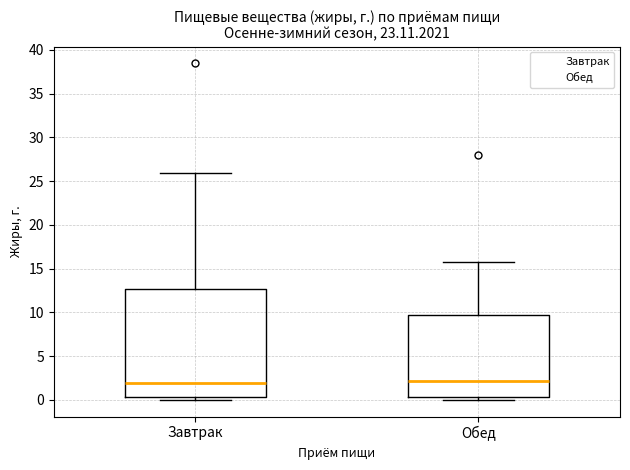

Reading left to right, transcribe this box plot: for each box, give where its median line is, the range the box spans, and where its two whiskers end, as read against the y-axis. The values are not printed on the chart, so give them approximately, as read against the axis.

Завтрак: median 2.0, box 0.5 to 12.5, whiskers 0.0 to 26.0
Обед: median 2.0, box 0.5 to 9.5, whiskers 0.0 to 16.0